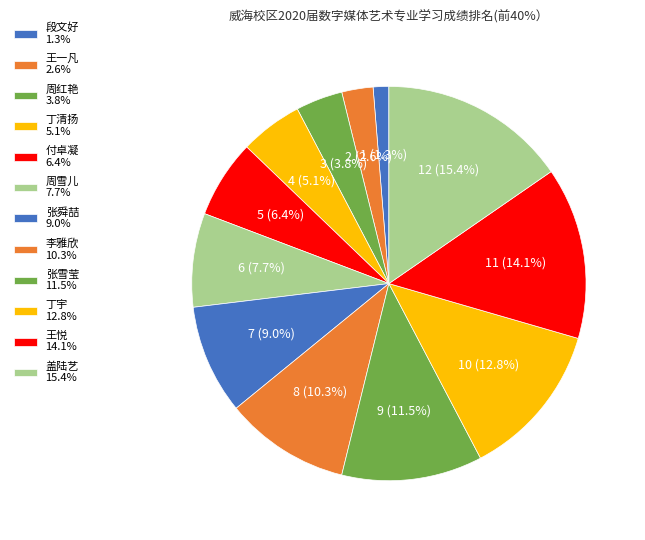

To the nearest percent, what is the average slice percentage?

8%